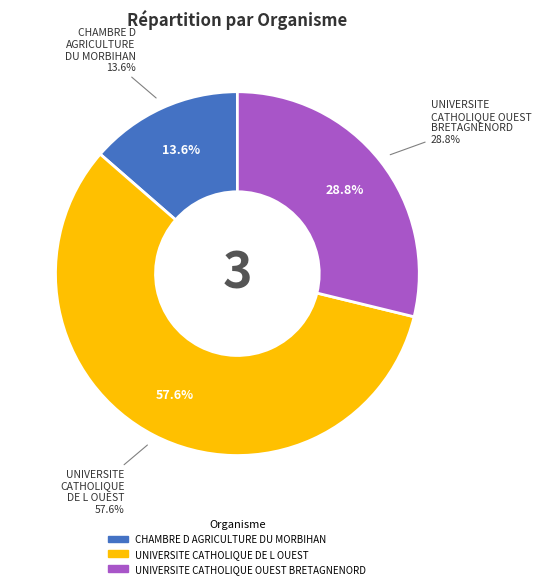

Rank the categories by value from lowest to highest.

CHAMBRE D AGRICULTURE DU MORBIHAN, UNIVERSITE CATHOLIQUE OUEST BRETAGNENORD, UNIVERSITE CATHOLIQUE DE L OUEST